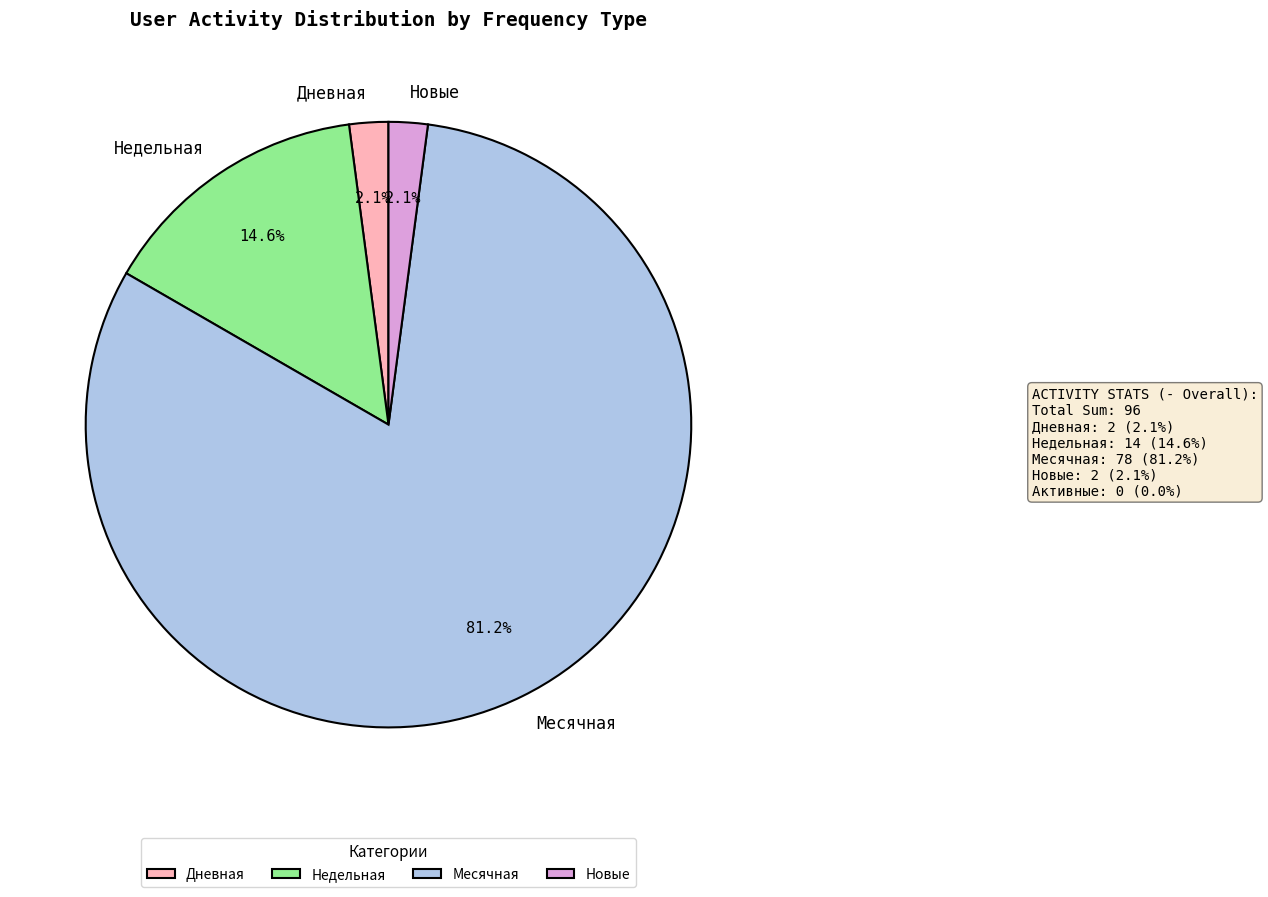

How many segments does this pie chart have?

4